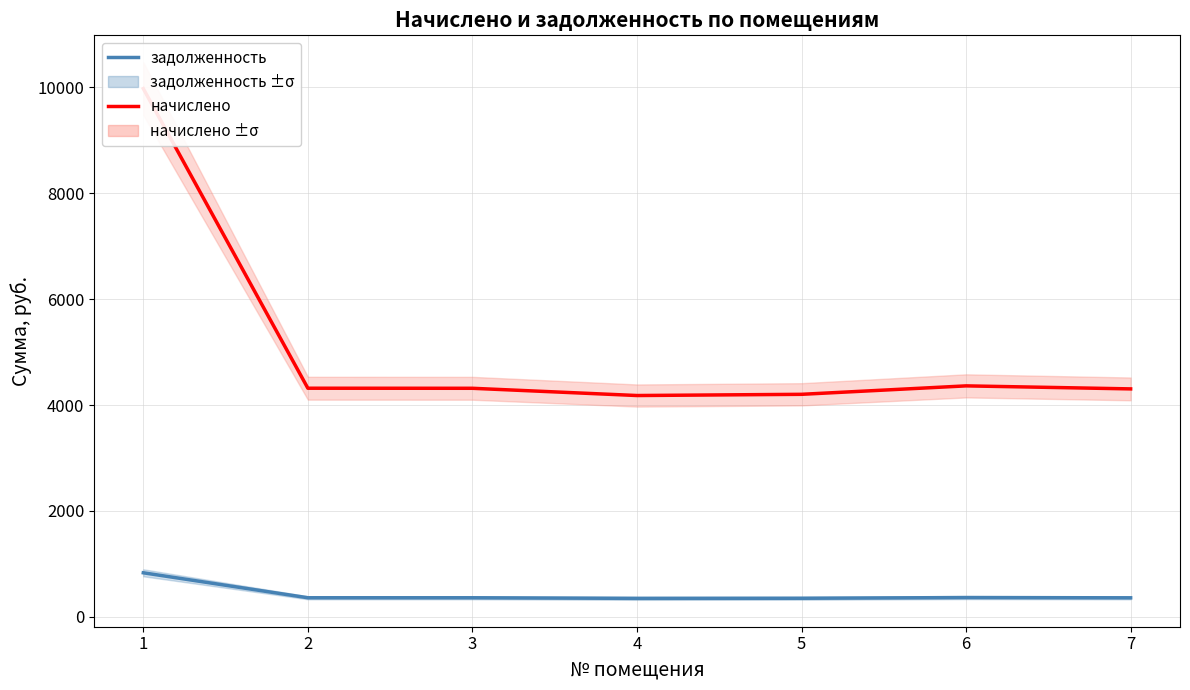

Read the задолженность value at 6.

363.5